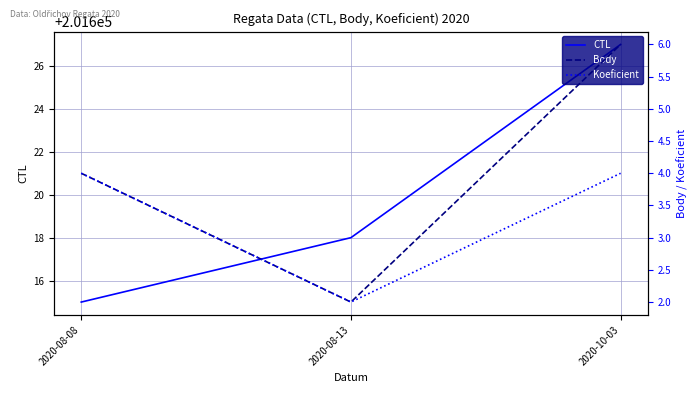

Between 2020-08-08 and 2020-08-13, which series saw the biggest shift?

CTL